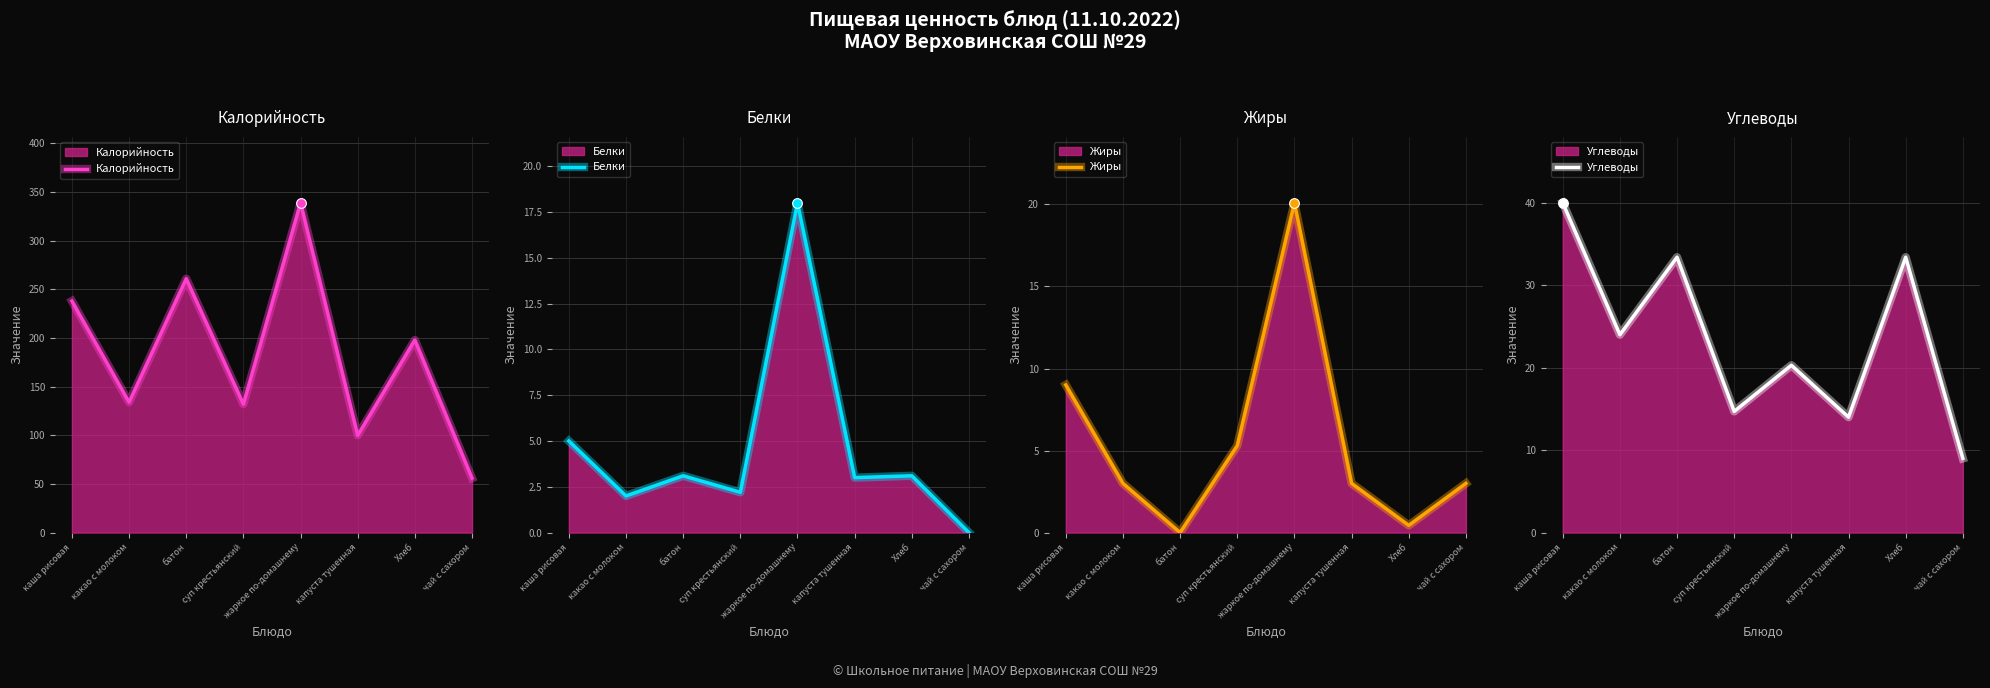

How many lines are shown in the chart?

4